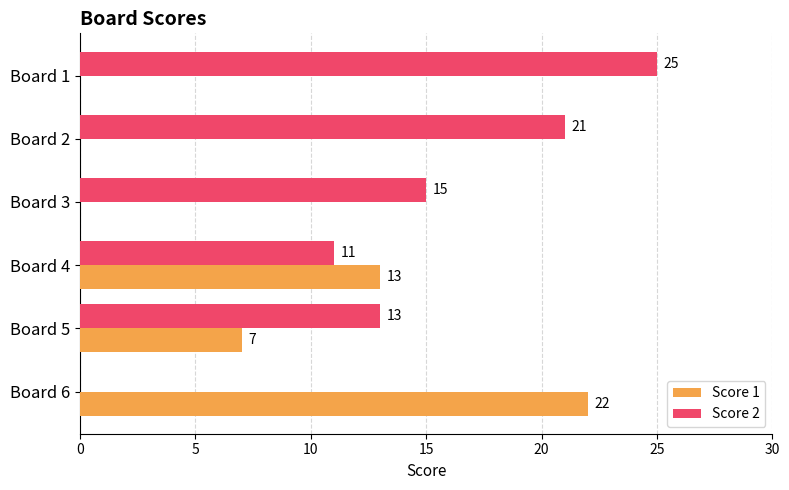

Is the value of Score 2 at Board 3 greater than the value of Score 1 at Board 3?

Yes